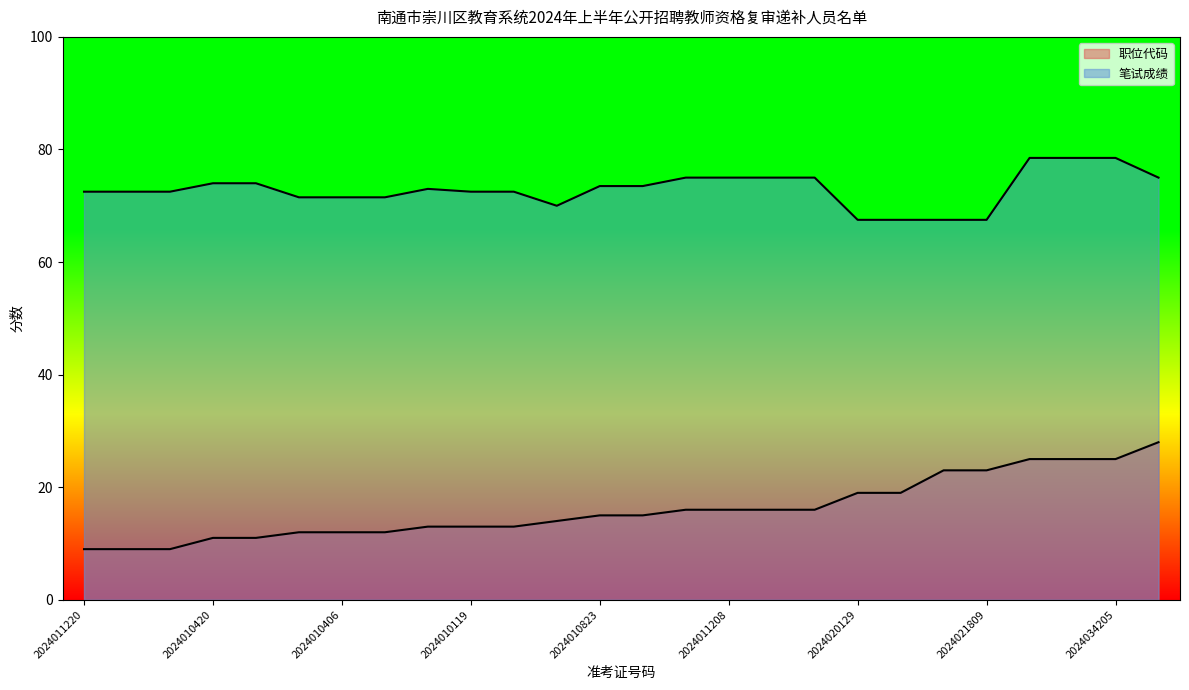

What is the highest value of the 笔试成绩 series?

78.5